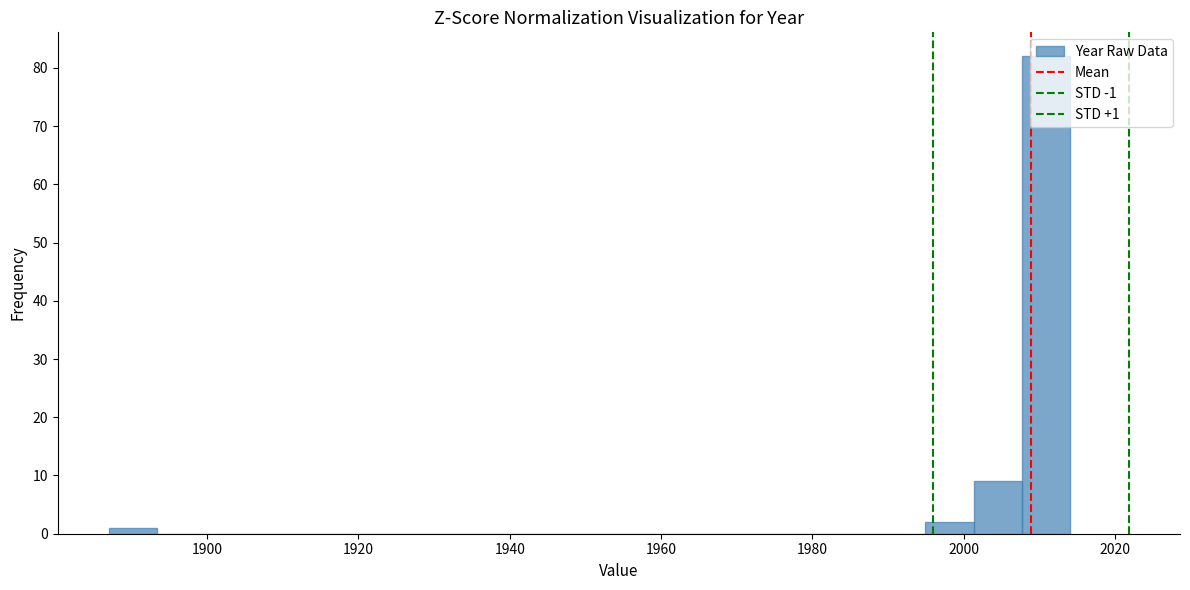

Read against the x-axis, roughly where is the centre of the tallest bar?

2010